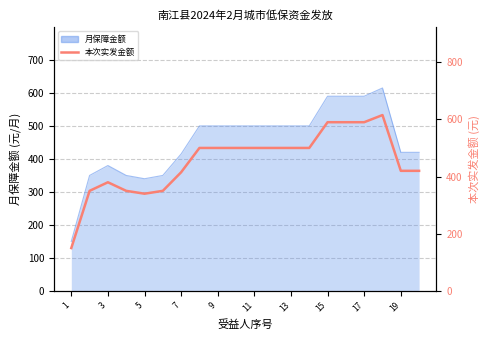

How many interior local valleys (lower than both neighbors) does the data have?

1